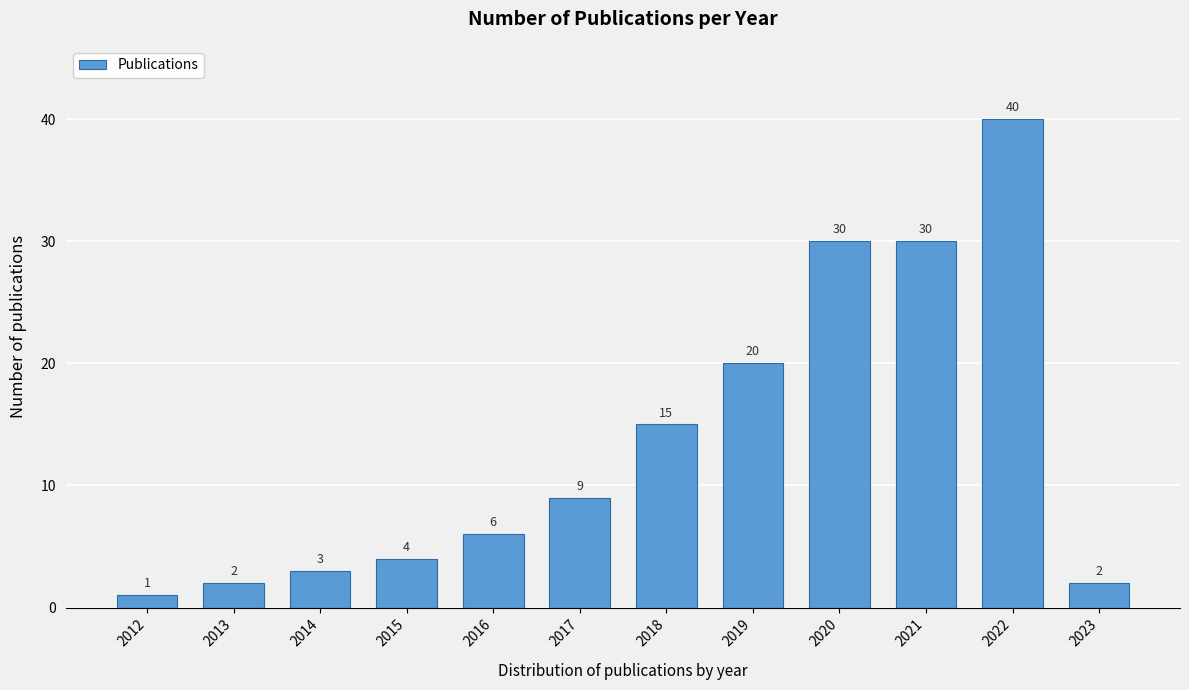

Reading left to right, what are all the values shown in this chart?

2012=1	2013=2	2014=3	2015=4	2016=6	2017=9	2018=15	2019=20	2020=30	2021=30	2022=40	2023=2